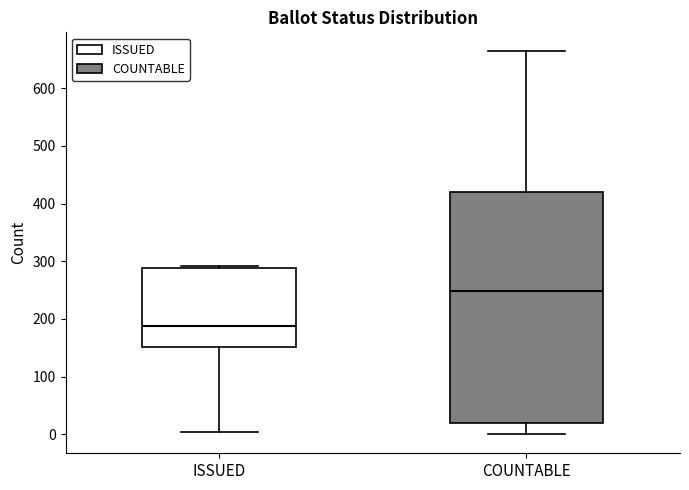

Which box has the highest median line?

COUNTABLE